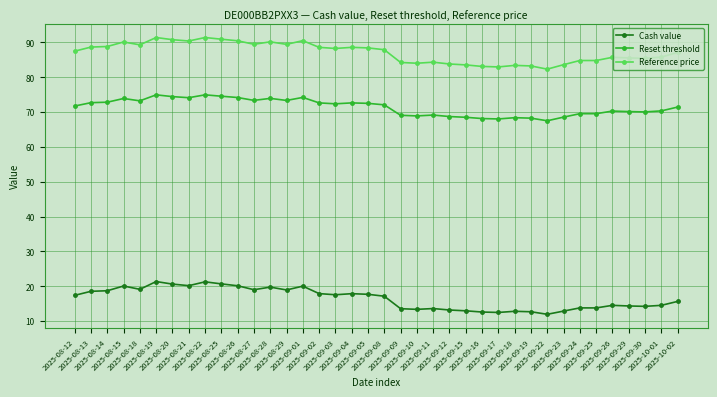

Is this an area chart (filled region under the line)?

No